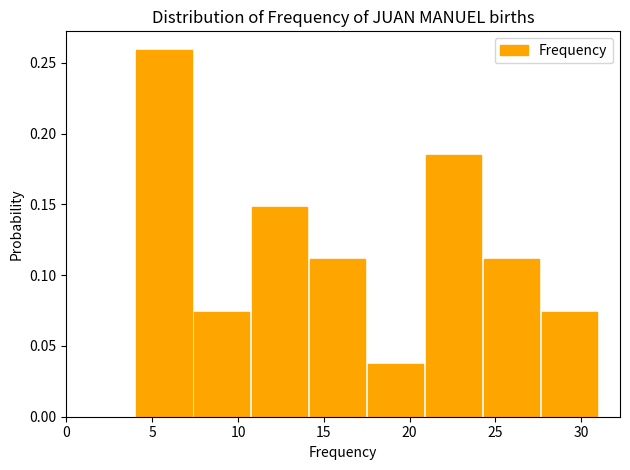

Reading left to right, transcribe this chart: for each bar, give the range it covers on the x-axis and its height. Neither the bar edges nor the heights are printed on the chart, so give them approximately, as read against the axes.

4.0 to 7.5: 0.260
7.5 to 11.0: 0.075
11.0 to 14.0: 0.150
14.0 to 17.5: 0.110
17.5 to 21.0: 0.035
21.0 to 24.5: 0.185
24.5 to 27.5: 0.110
27.5 to 31.0: 0.075